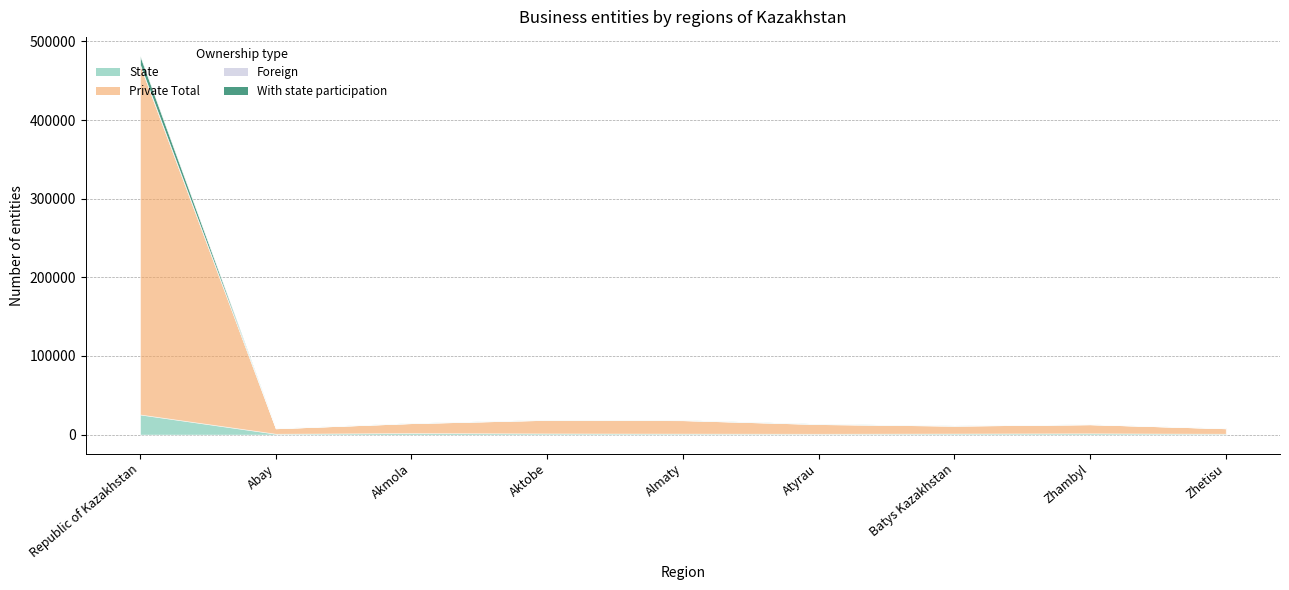

Which category has the lowest value across all series?

Abay